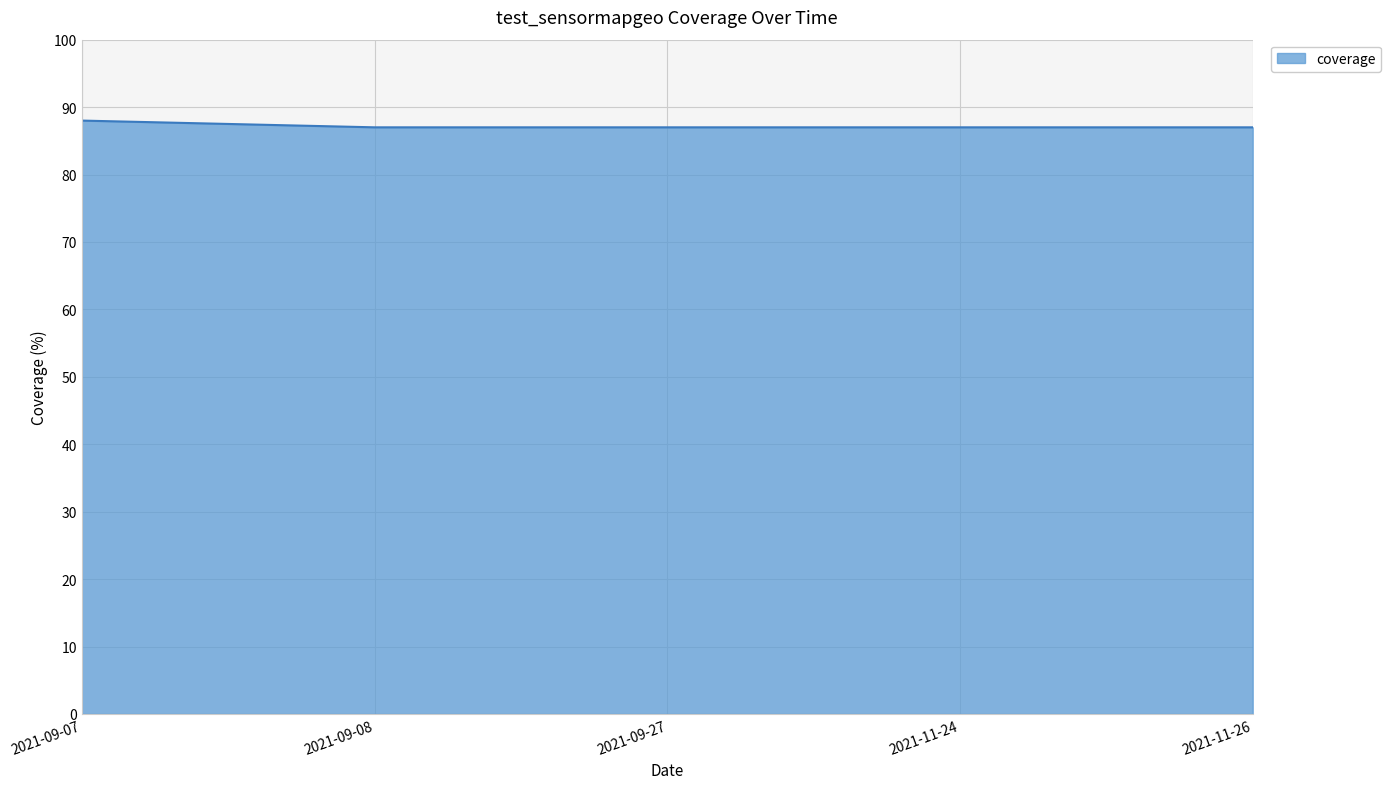

The chart shows a value of 44 at 2021-11-26. True or false?

False